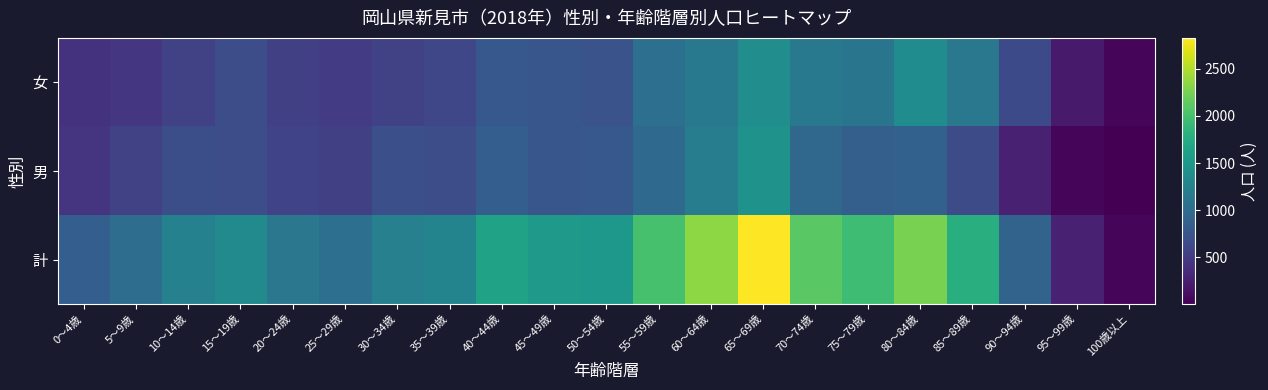

How many data points does each series have?

21